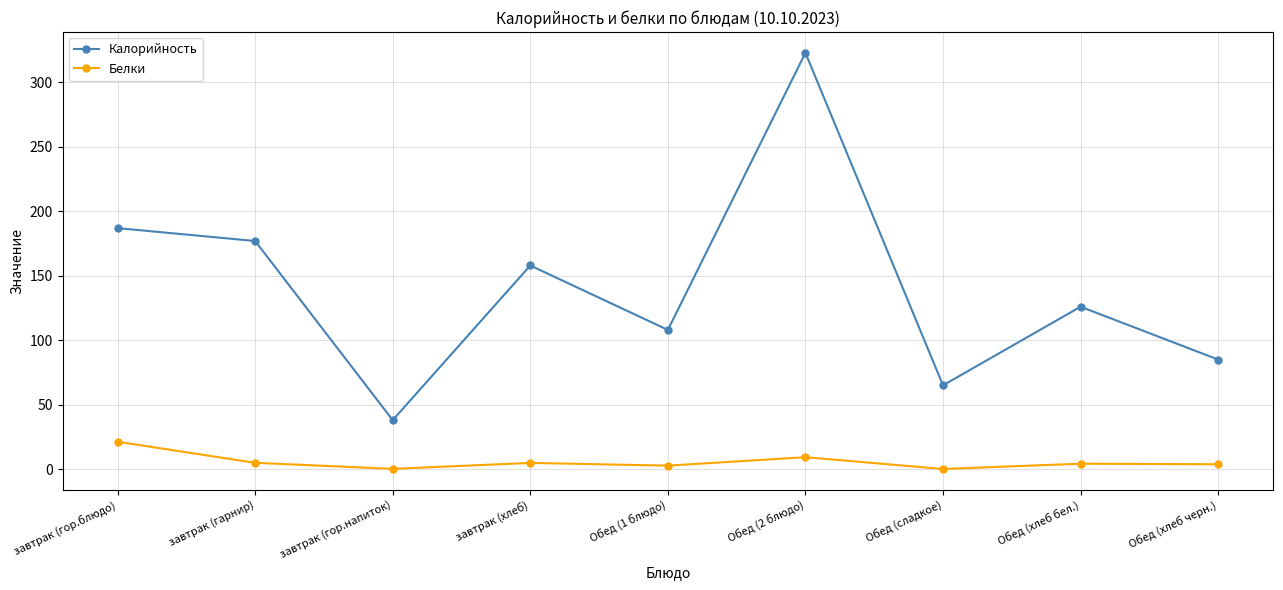

True or false: Калорийность and Белки intersect in this chart.

False